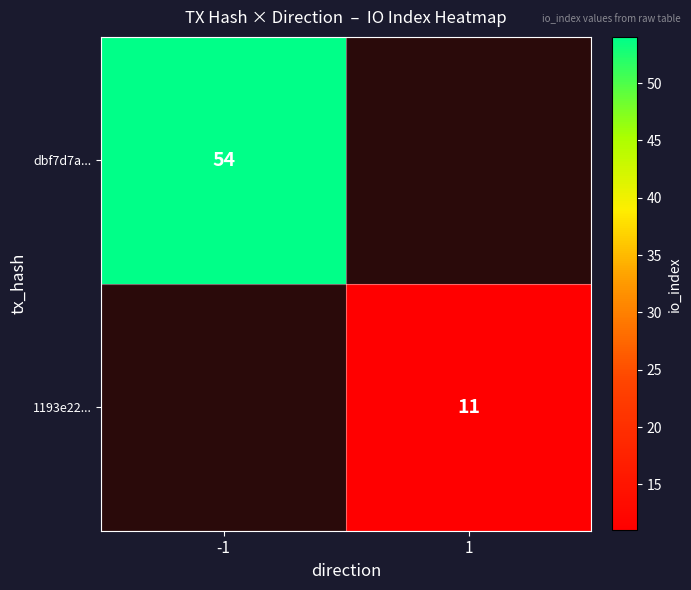

Which category has the highest value across all series?

-1